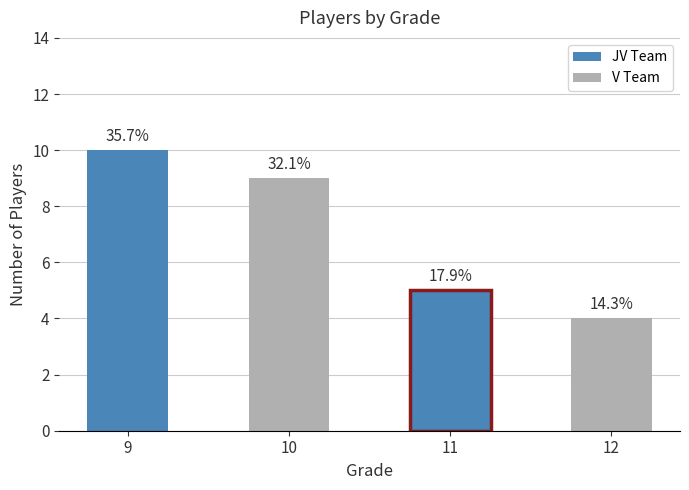

Which label corresponds to the smallest value in the chart?

12